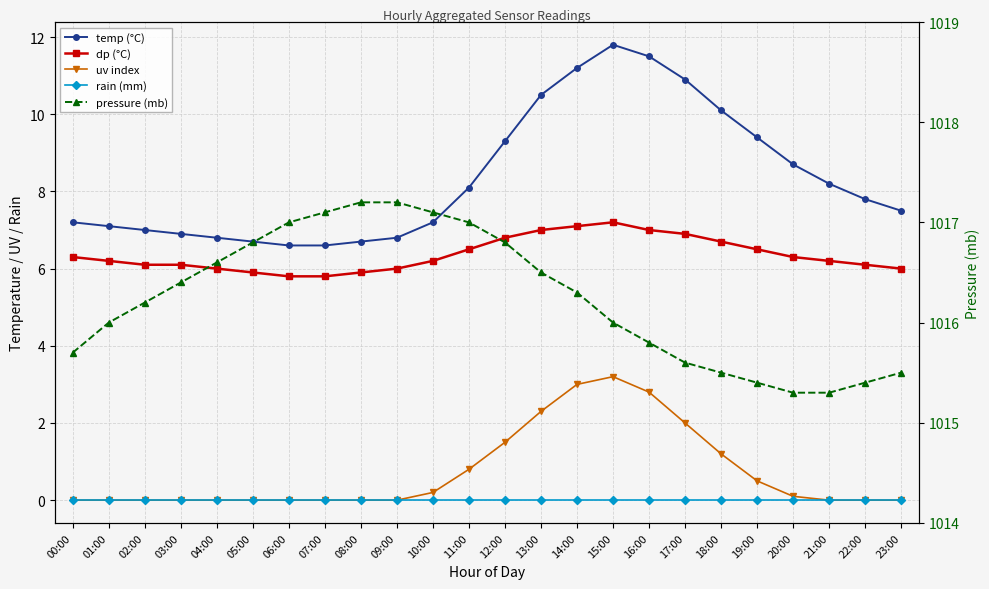

At which category does the chart reach its minimum across all series?

00:00